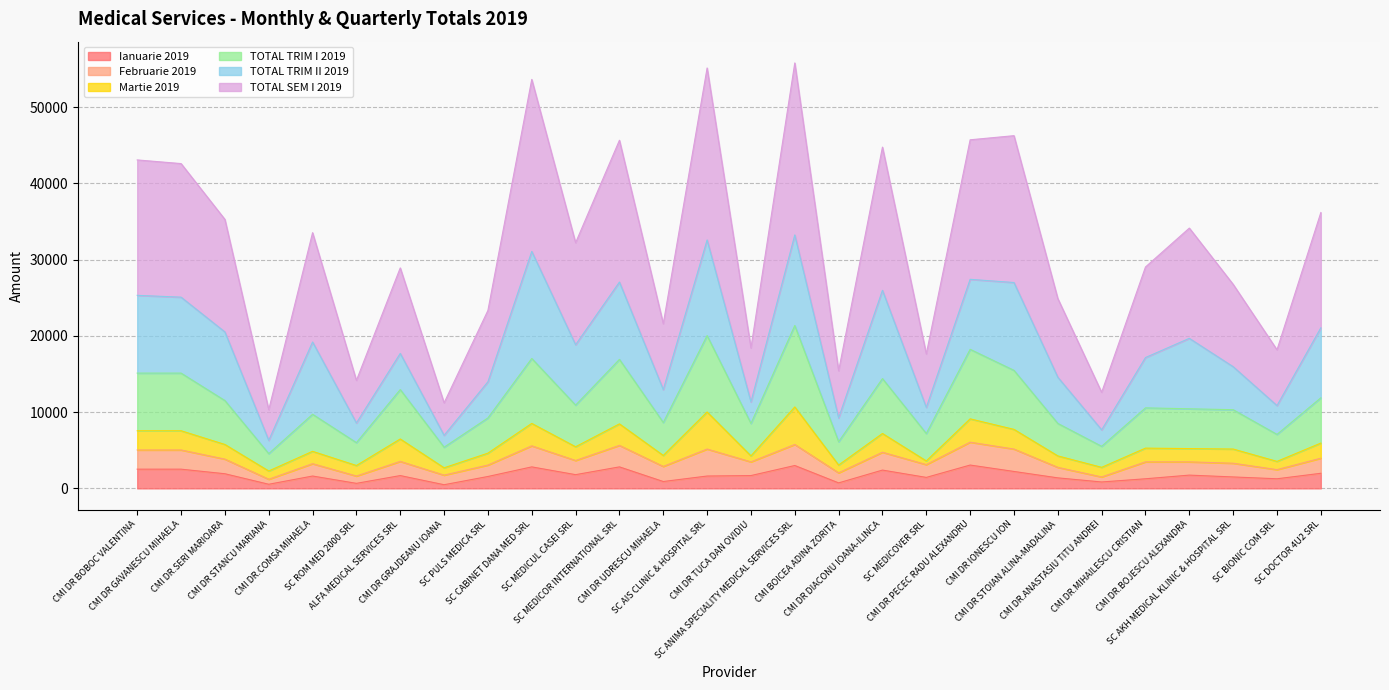

Which has a higher value, SC MEDICUL CASEI SRL or CMI DR GAVANESCU MIHAELA?

CMI DR GAVANESCU MIHAELA